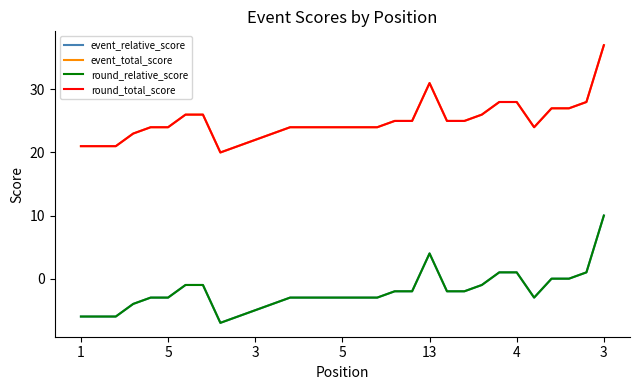

Is this an area chart (filled region under the line)?

No